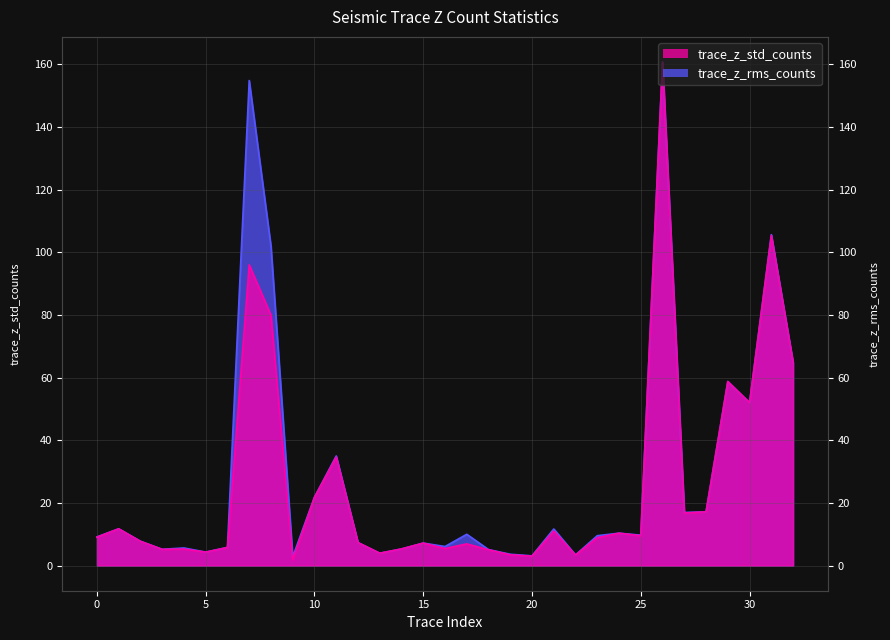

How many data points in trace_z_std_counts are less than 8?

16